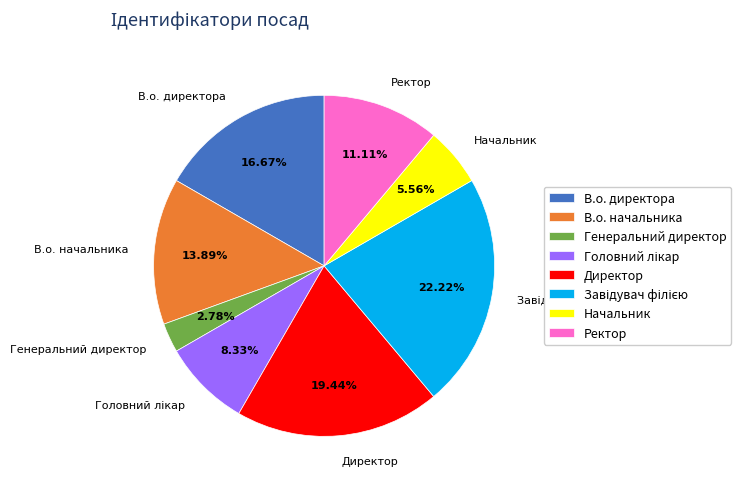

Count the number of slices in the pie.

8